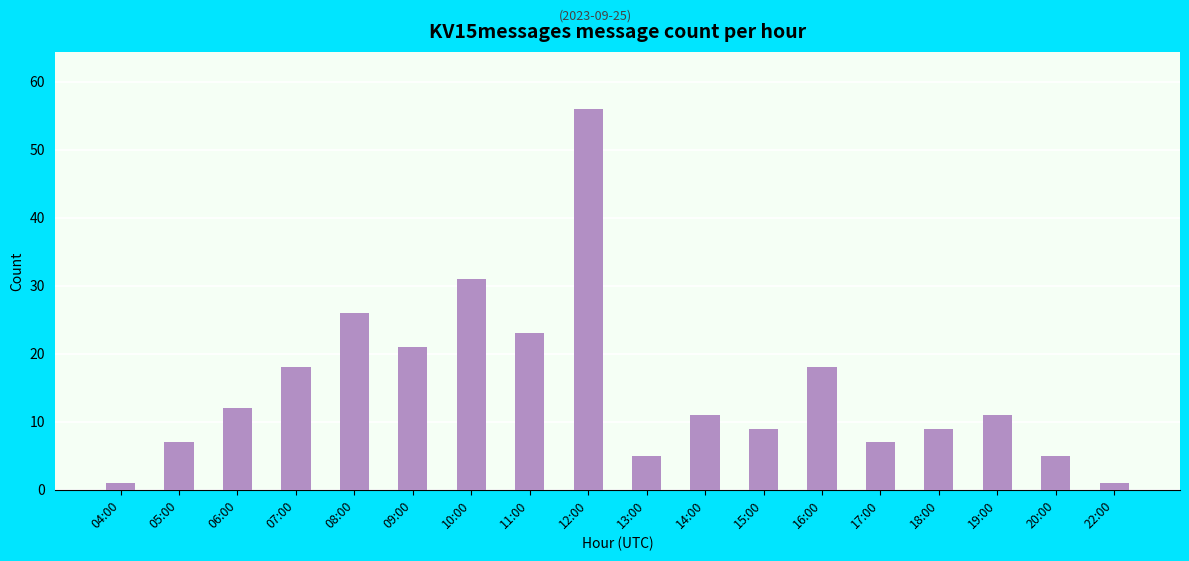

What is the sum of the values at 11:00 and 10:00?

54